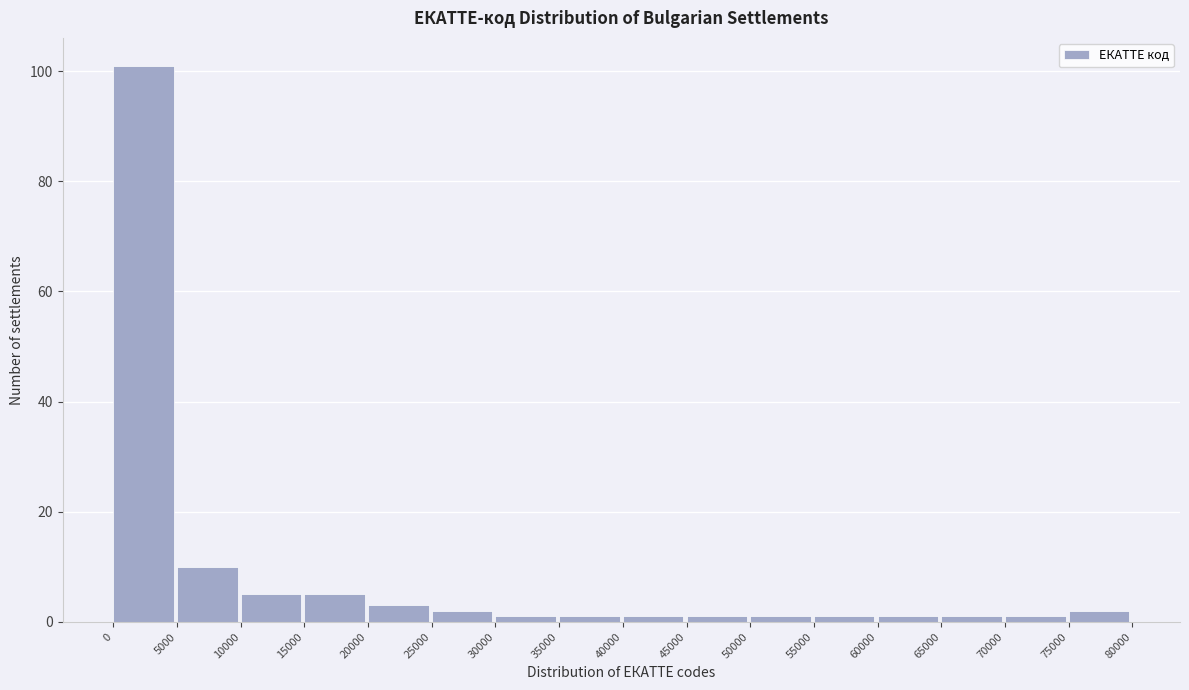

How tall is the bar that spans 10000 to 15000 on the x-axis? The values are not printed on the chart, so give them approximately, as read against the axis.

6